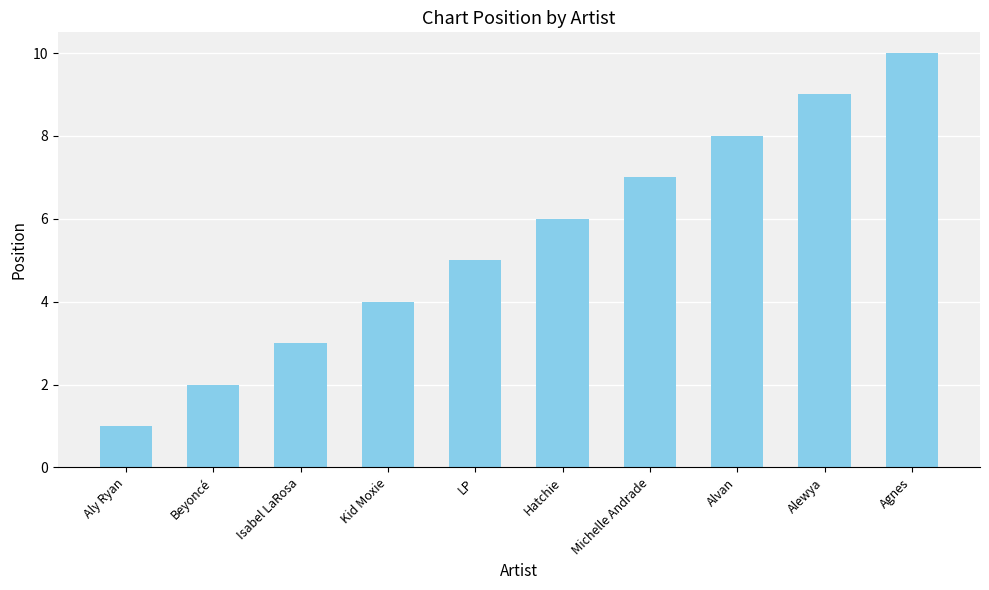

Which category has the lowest value across all series?

Aly Ryan